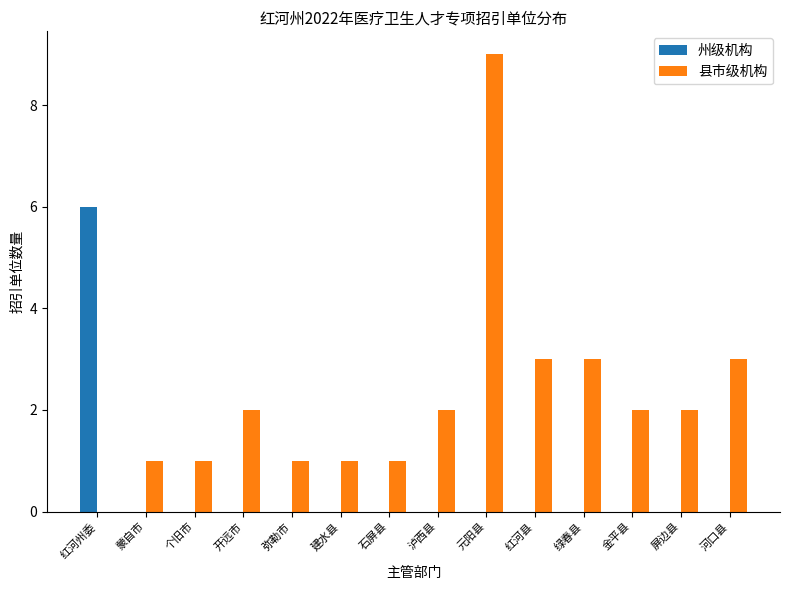

Reading right to left, what are all the values shown in this chart?

州级机构: 河口县=0	屏边县=0	金平县=0	绿春县=0	红河县=0	元阳县=0	泸西县=0	石屏县=0	建水县=0	弥勒市=0	开远市=0	个旧市=0	蒙自市=0	红河州委=6
县市级机构: 河口县=3	屏边县=2	金平县=2	绿春县=3	红河县=3	元阳县=9	泸西县=2	石屏县=1	建水县=1	弥勒市=1	开远市=2	个旧市=1	蒙自市=1	红河州委=0